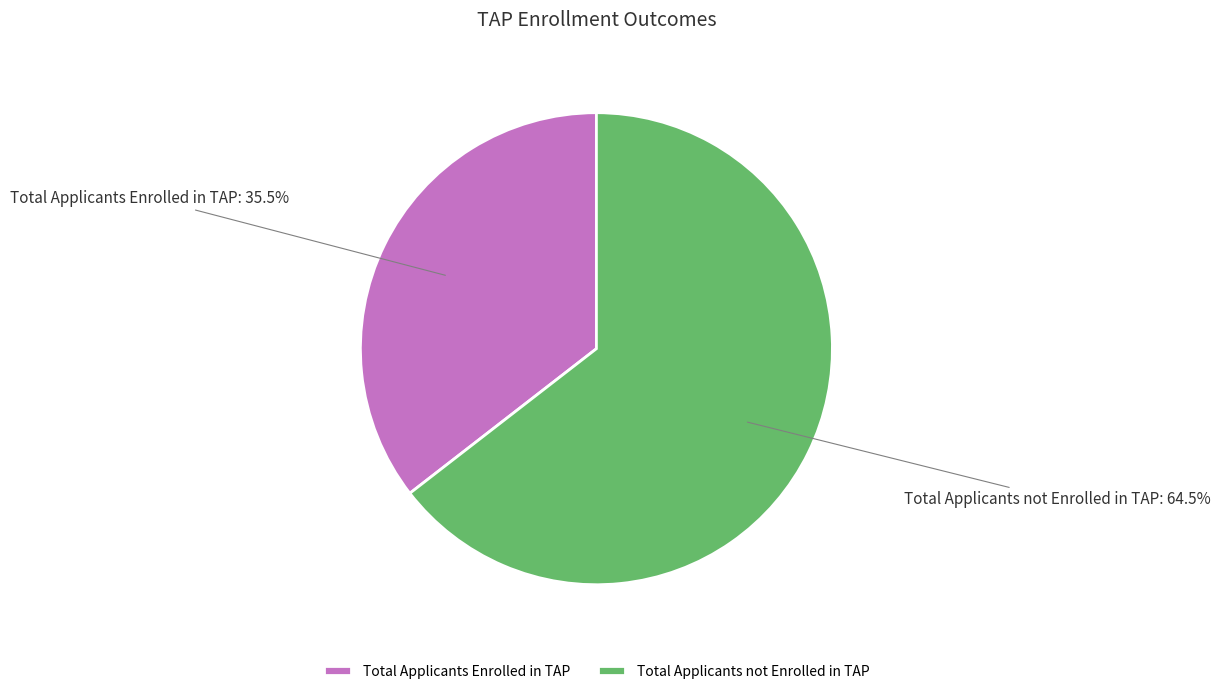

To the nearest percent, what is the combined percentage of Total Applicants Enrolled in TAP and Total Applicants not Enrolled in TAP?

100%